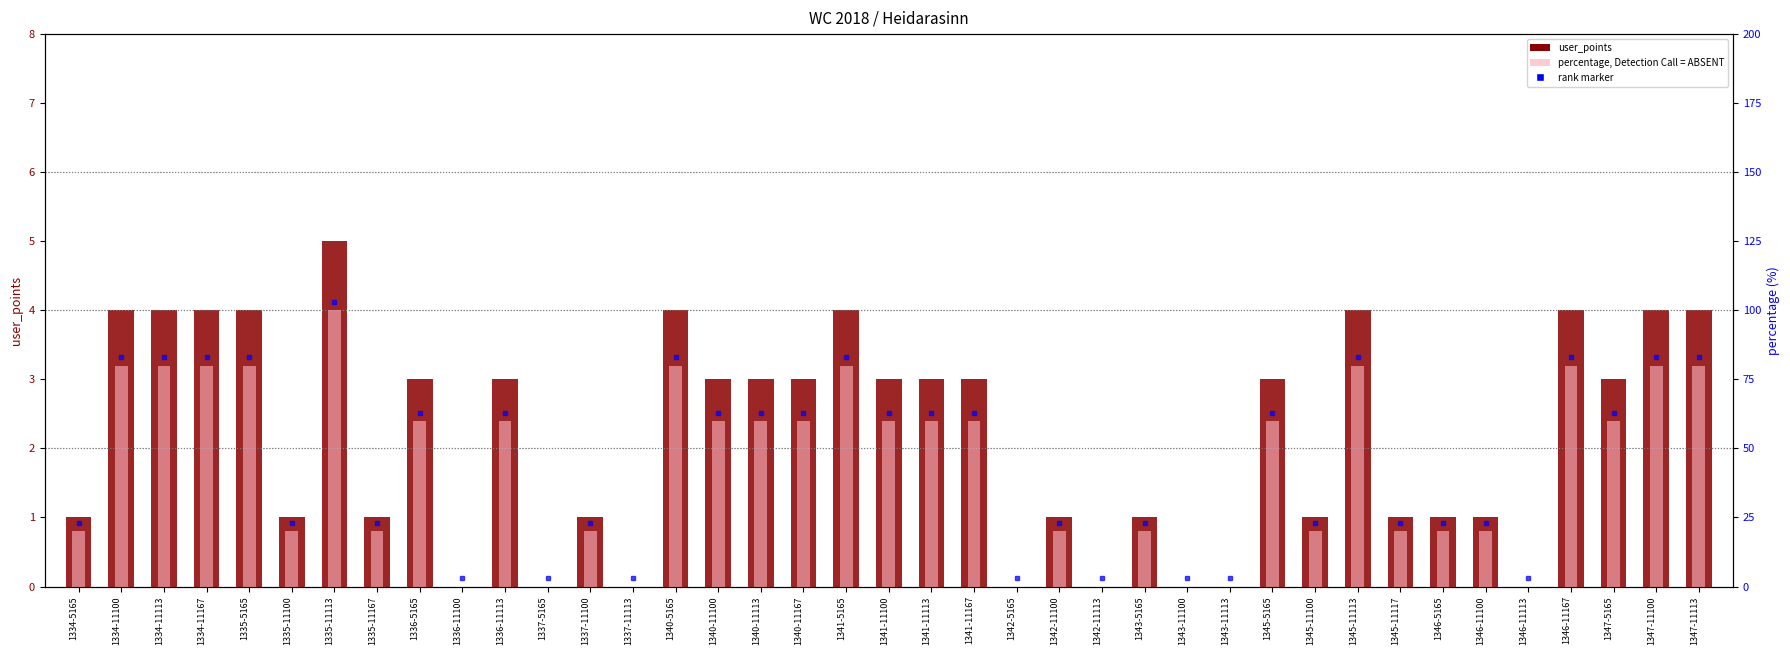

Where is user_points nearest to the value 2?

1334-5165